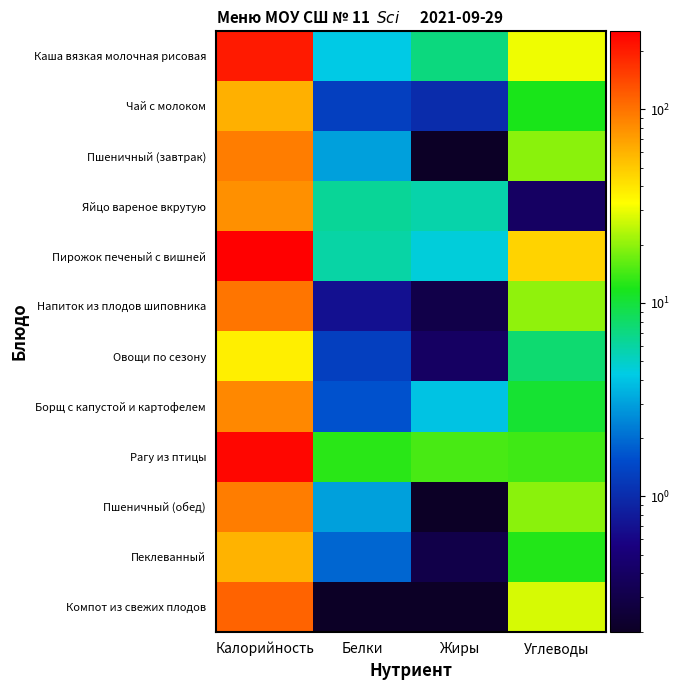

What is the total value across all series at Жиры?

38.6